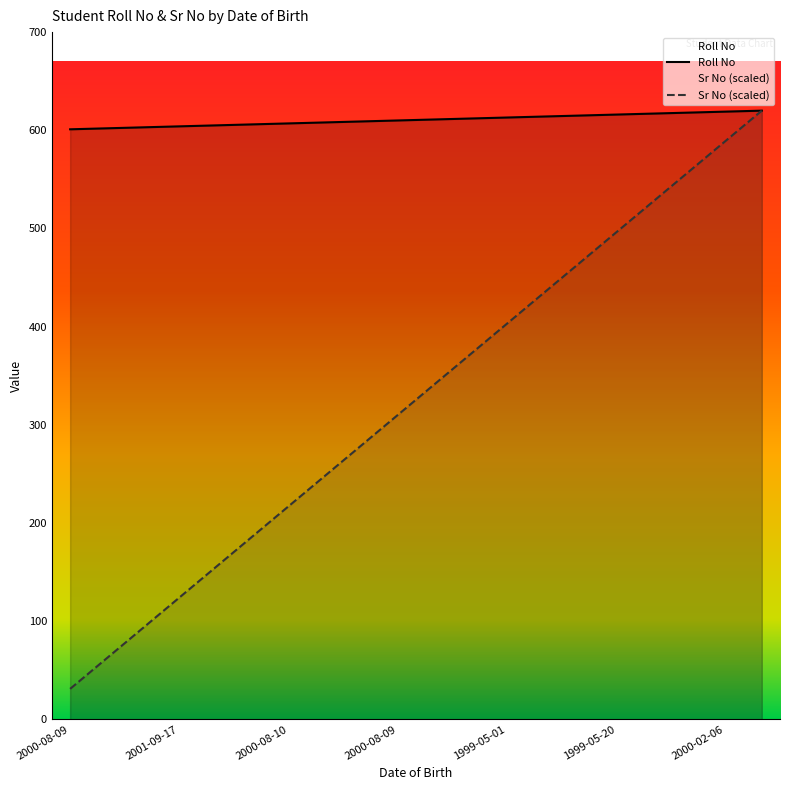

At which label is Roll No closest to 610?

2000-08-09